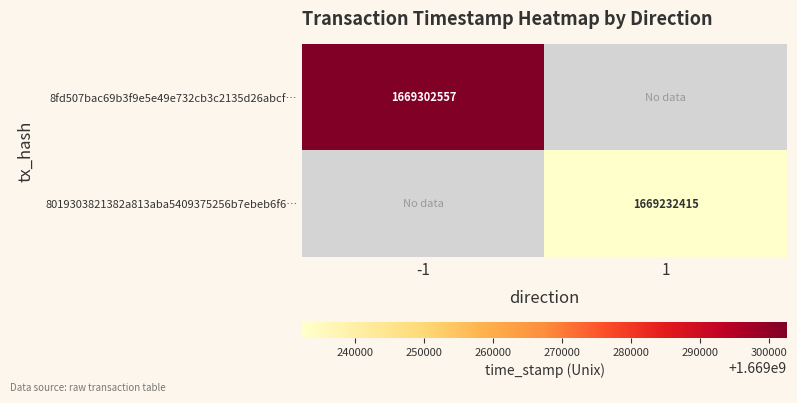

Is it true that 8019303821382a813aba5409375256b7ebeb6f6… equals 1134466245 at 1?

False